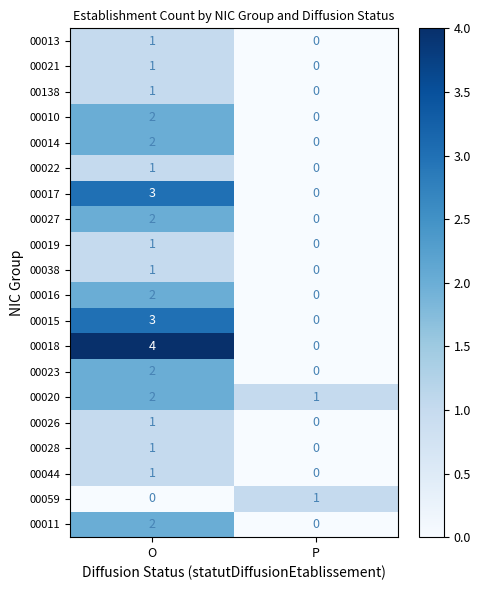

At which label is 00021 closest to 0?

P